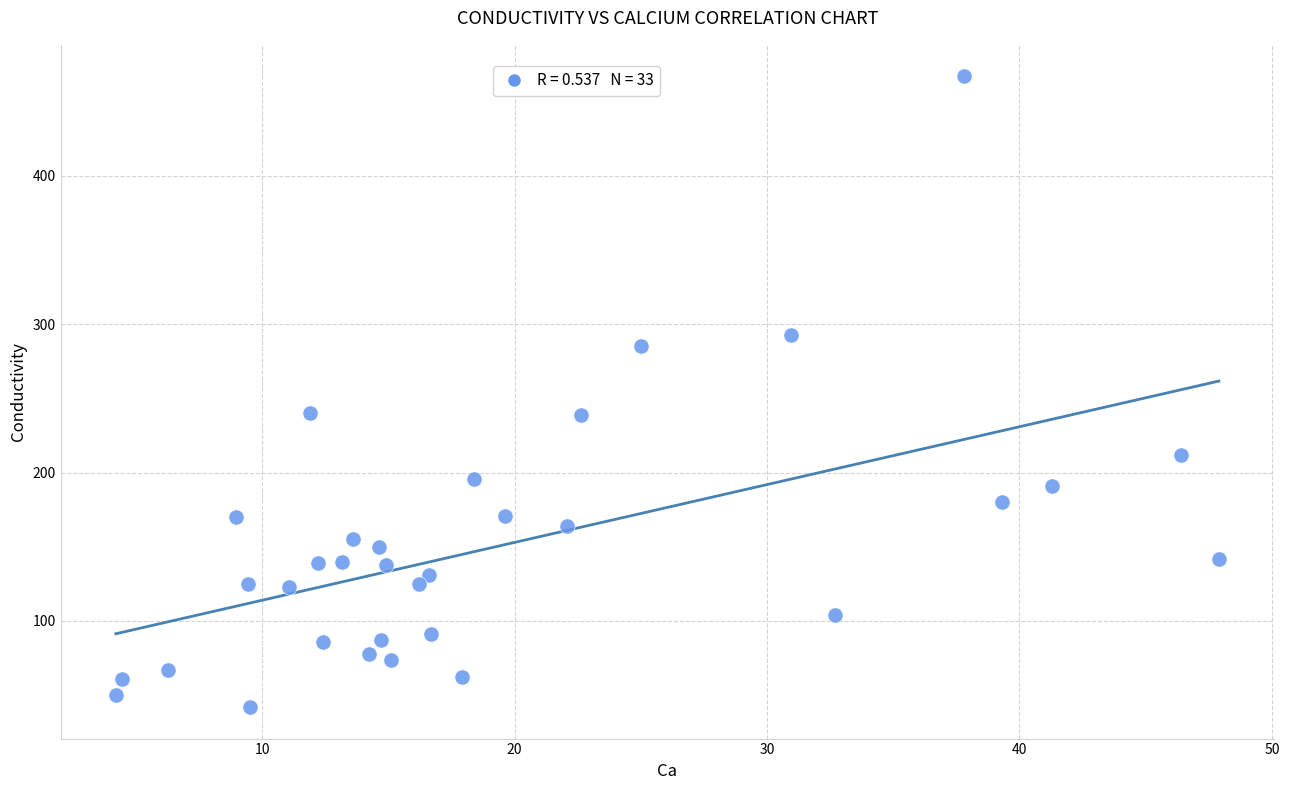

What is the range of Y values (max minus min)?

425